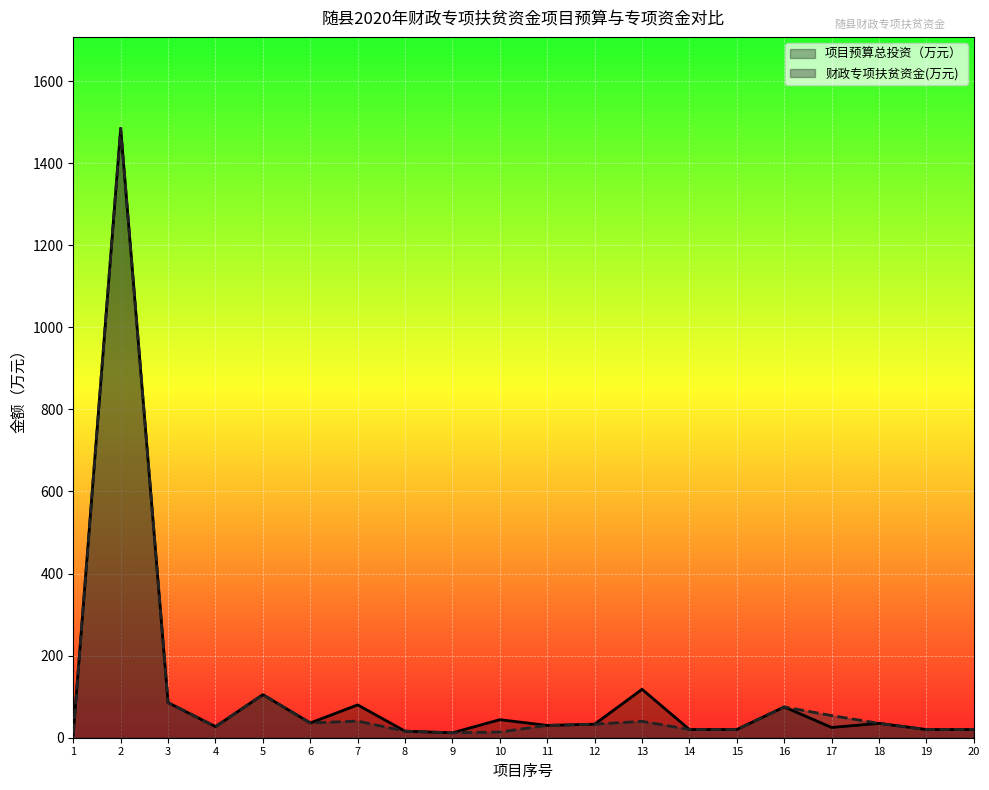

How many lines are shown in the chart?

2